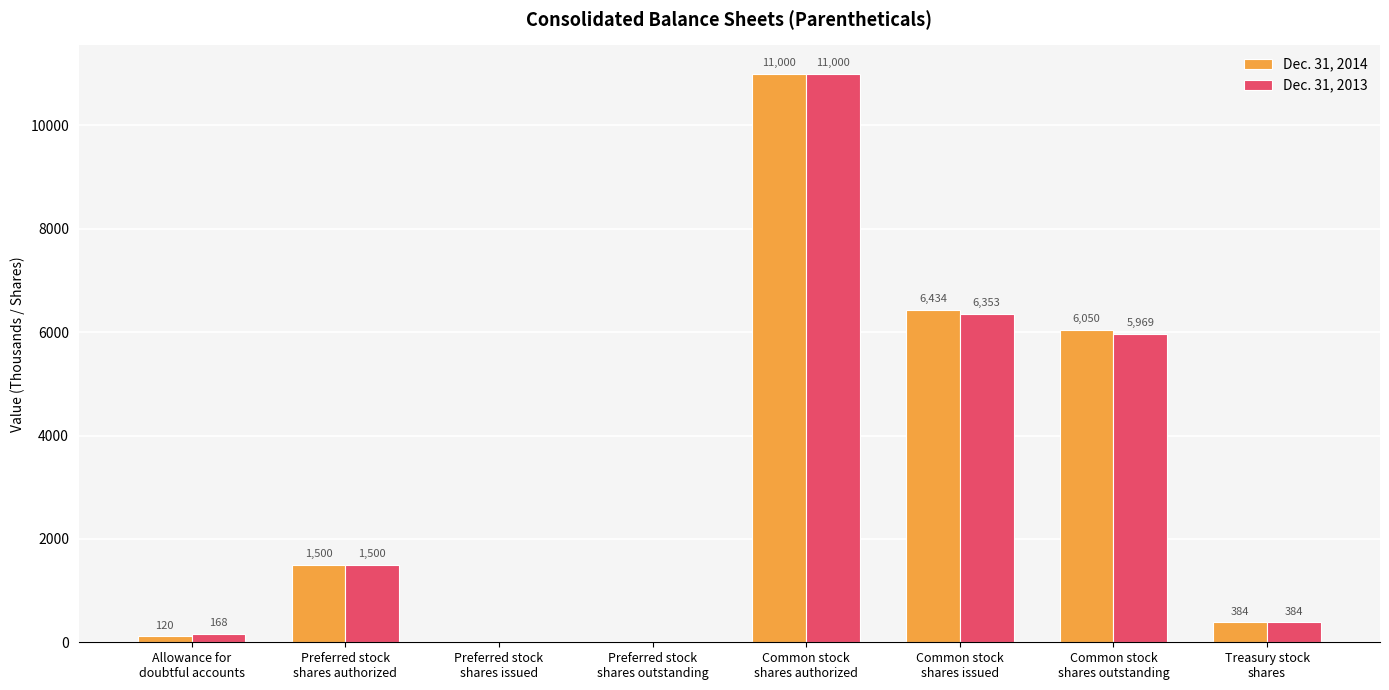

Read the Dec. 31, 2014 value at Treasury stock
shares, to the nearest 50.

400